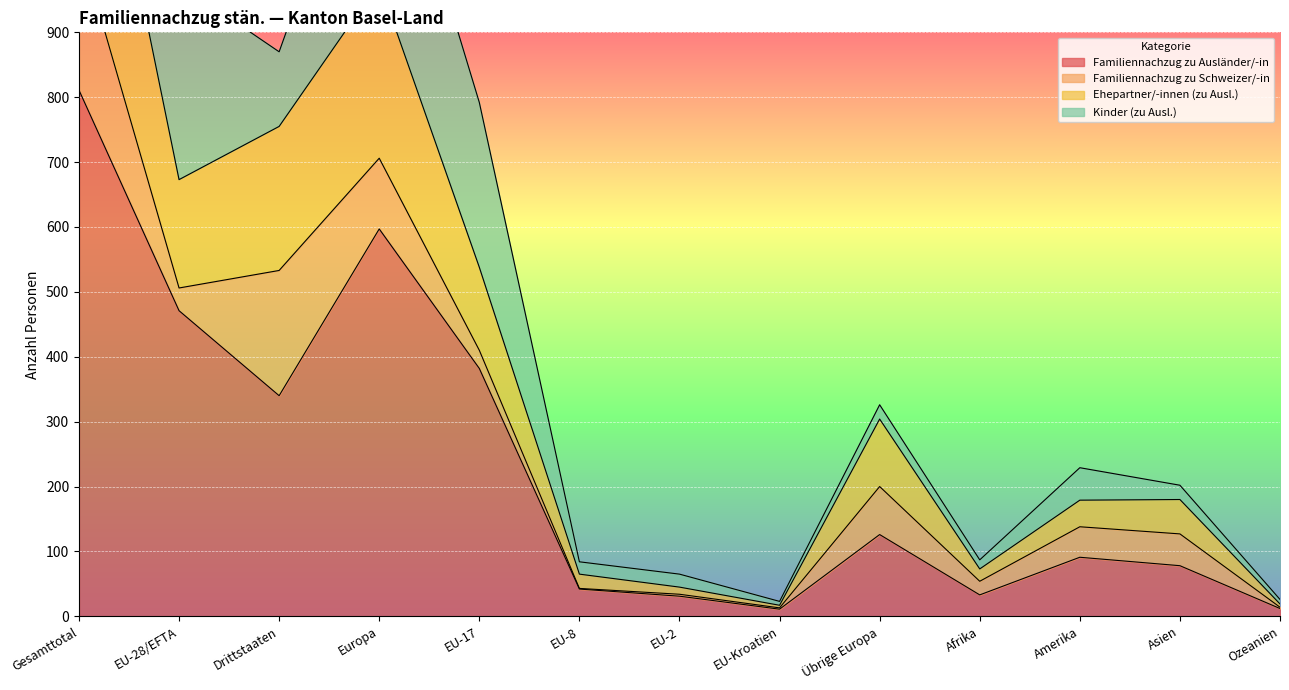

Where is the first local minimum for Ehepartner/-innen (zu Ausl.)?

EU-28/EFTA